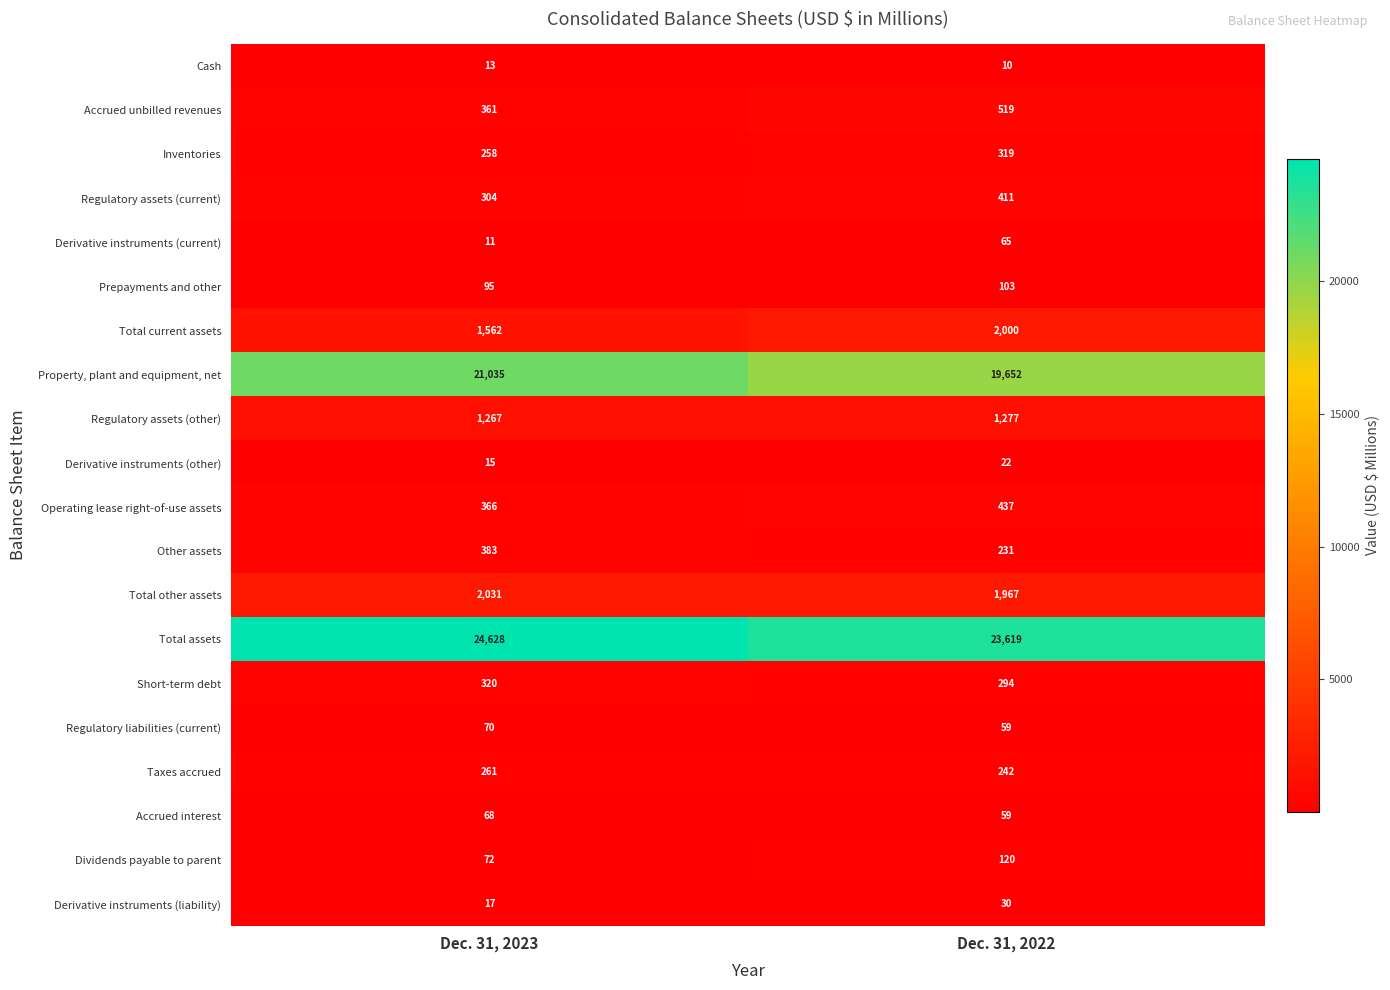

What is the approximate value of Short-term debt at Dec. 31, 2022, to the nearest 5?

295